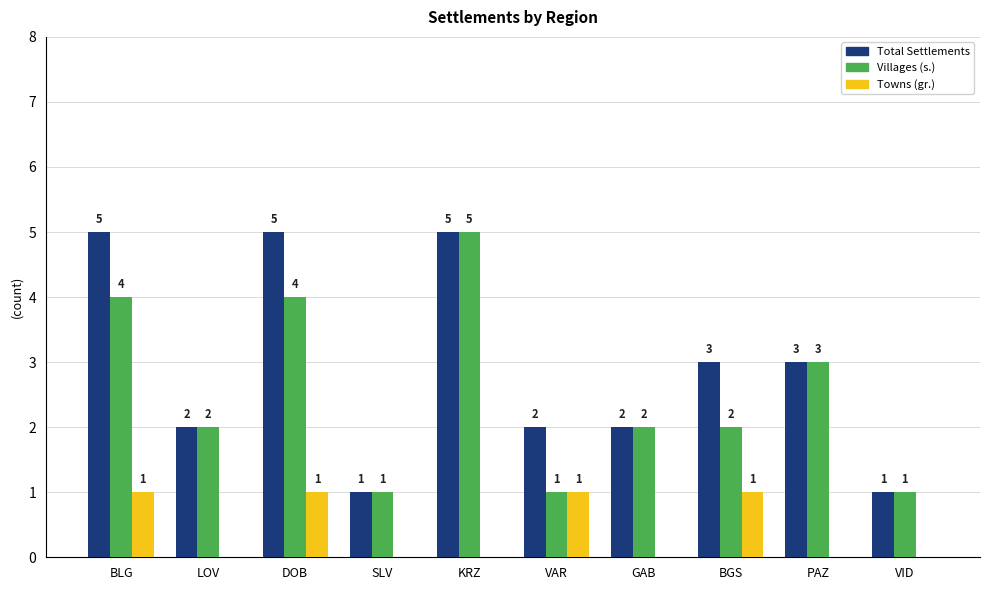

Count the number of categories in the chart.

10